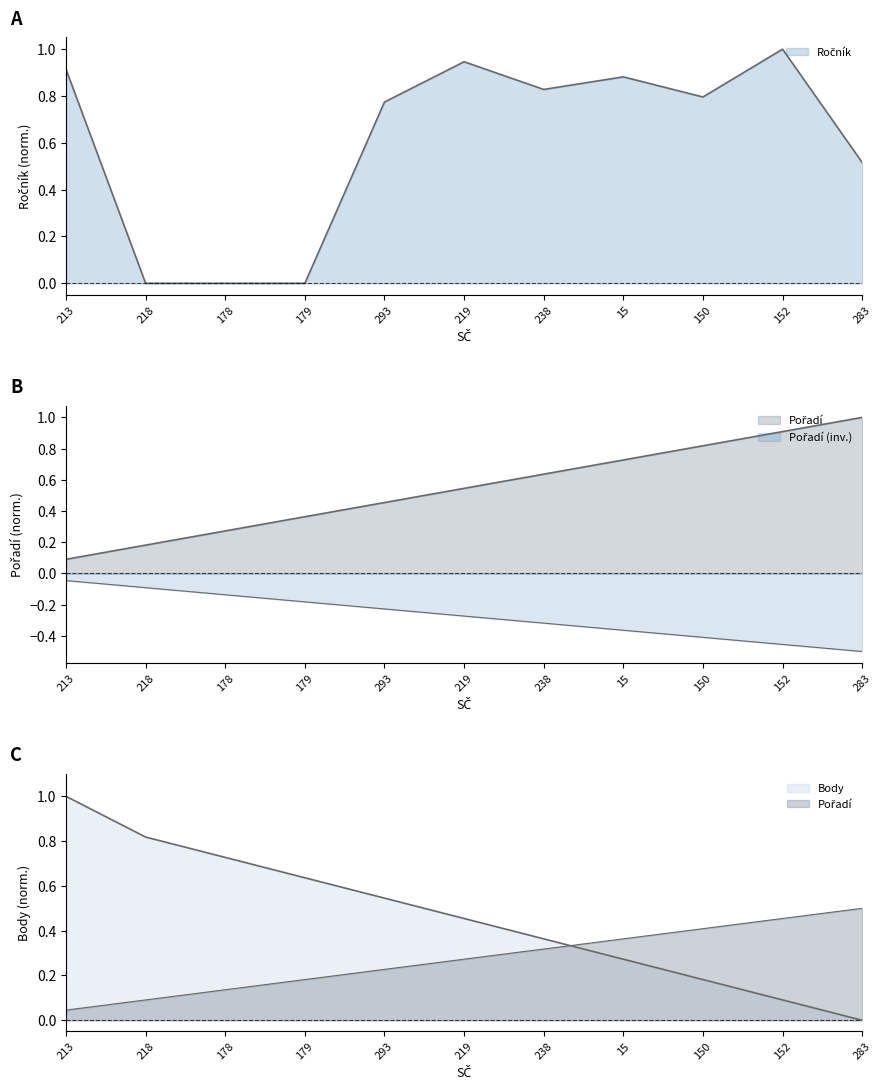

Where is Pořadí nearest to the value 0?

213